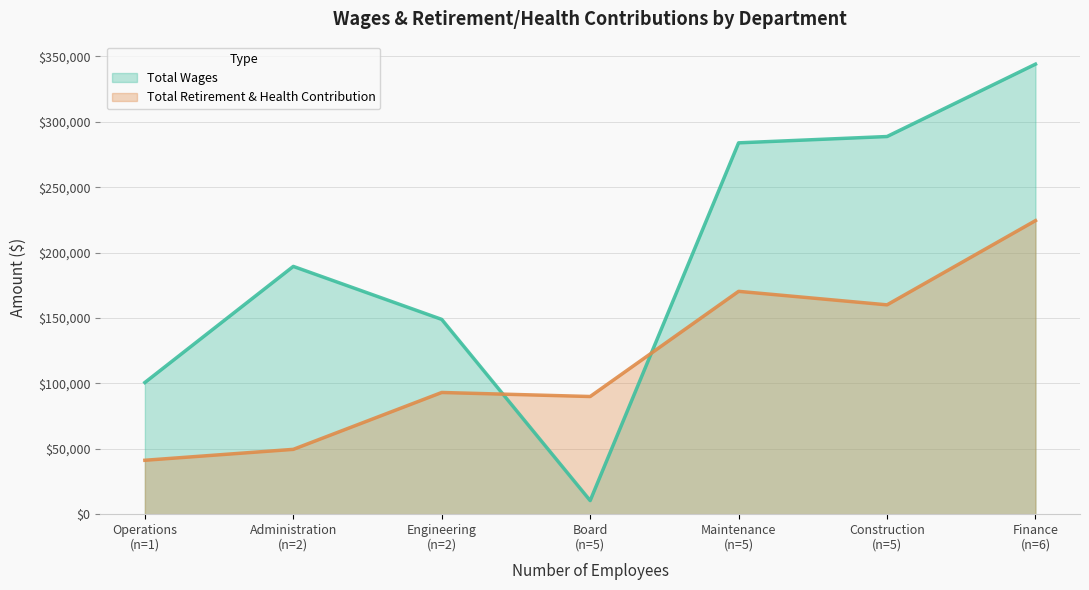

What is the smallest value displayed?

10376